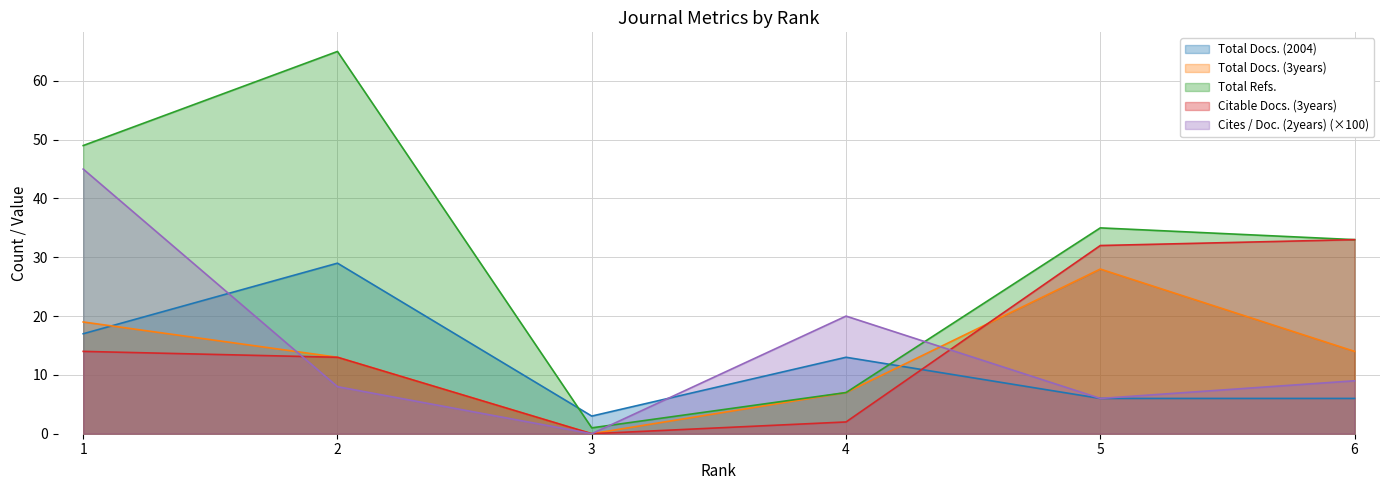

Reading left to right, extract all data points from this chart.

Total Docs. (2004): 17	29	3	13	6	6
Total Docs. (3years): 19	13	0	7	28	14
Total Refs.: 49	65	1	7	35	33
Citable Docs. (3years): 14	13	0	2	32	33
Cites / Doc. (2years): 45	8	0	20	6	9